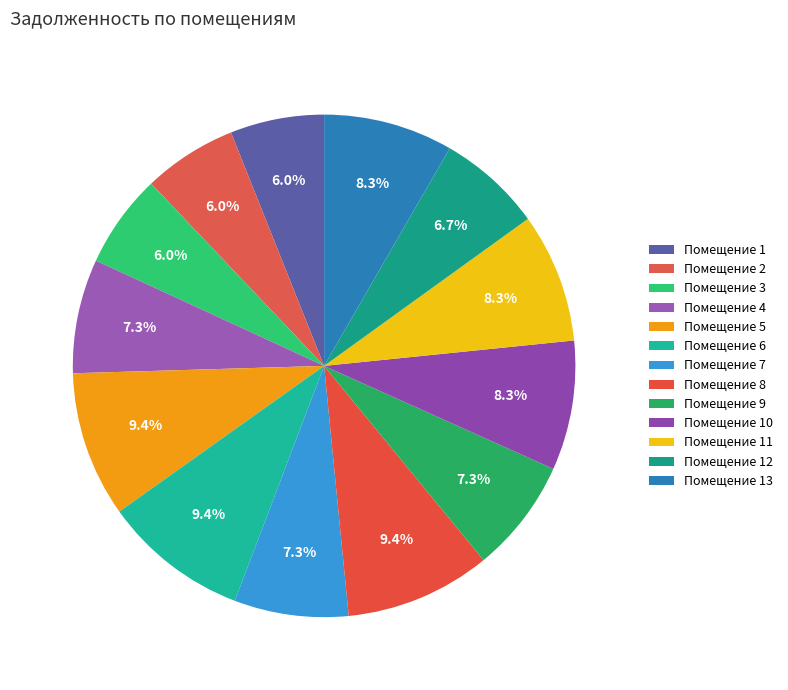

How many segments does this pie chart have?

13